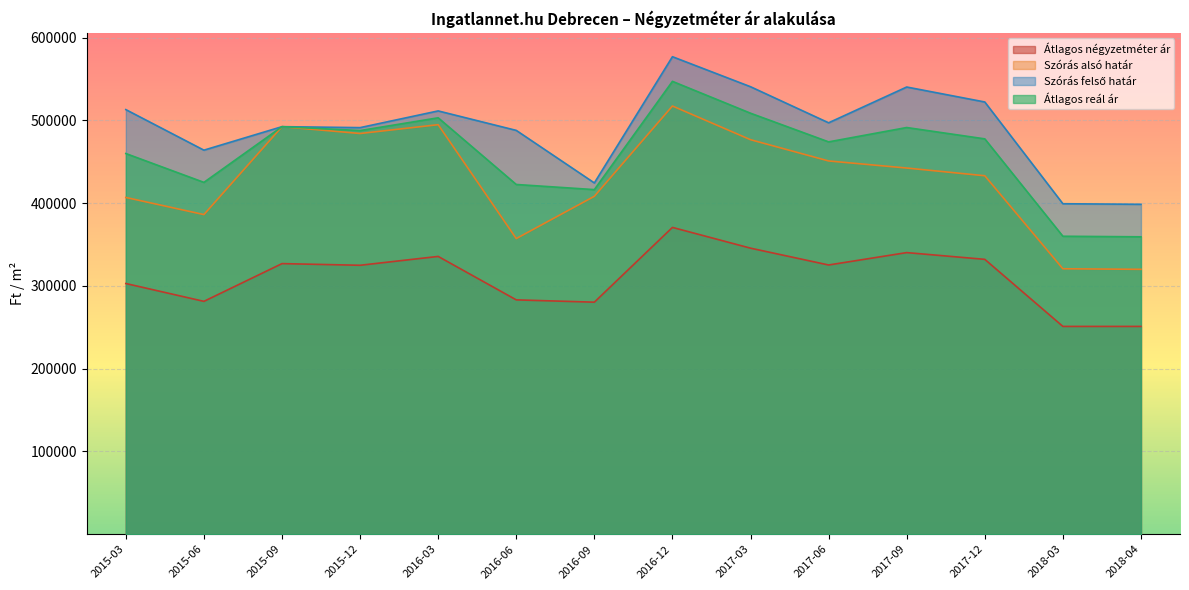

Is the value of Szórás alsó határ at 2016-12 greater than the value of Átlagos reál ár at 2017-12?

Yes